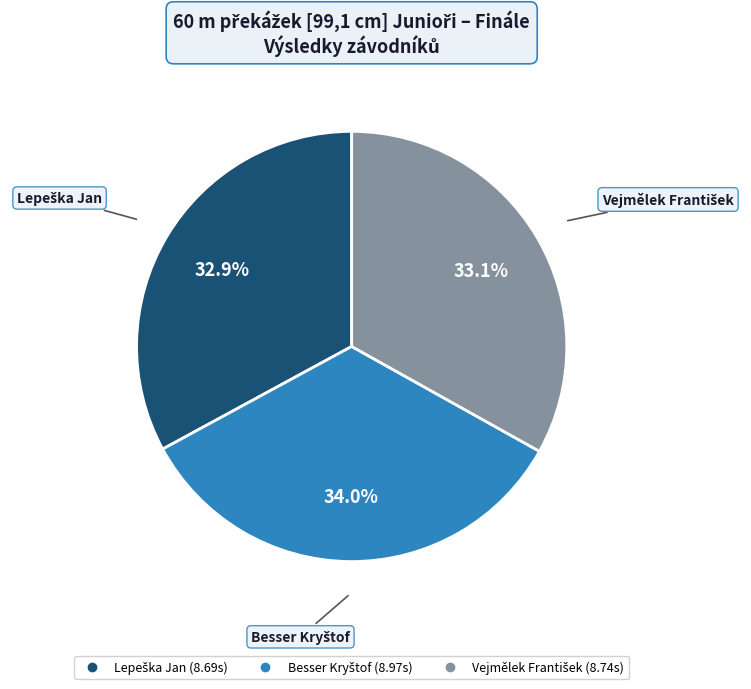

How many slices are in this pie chart?

3